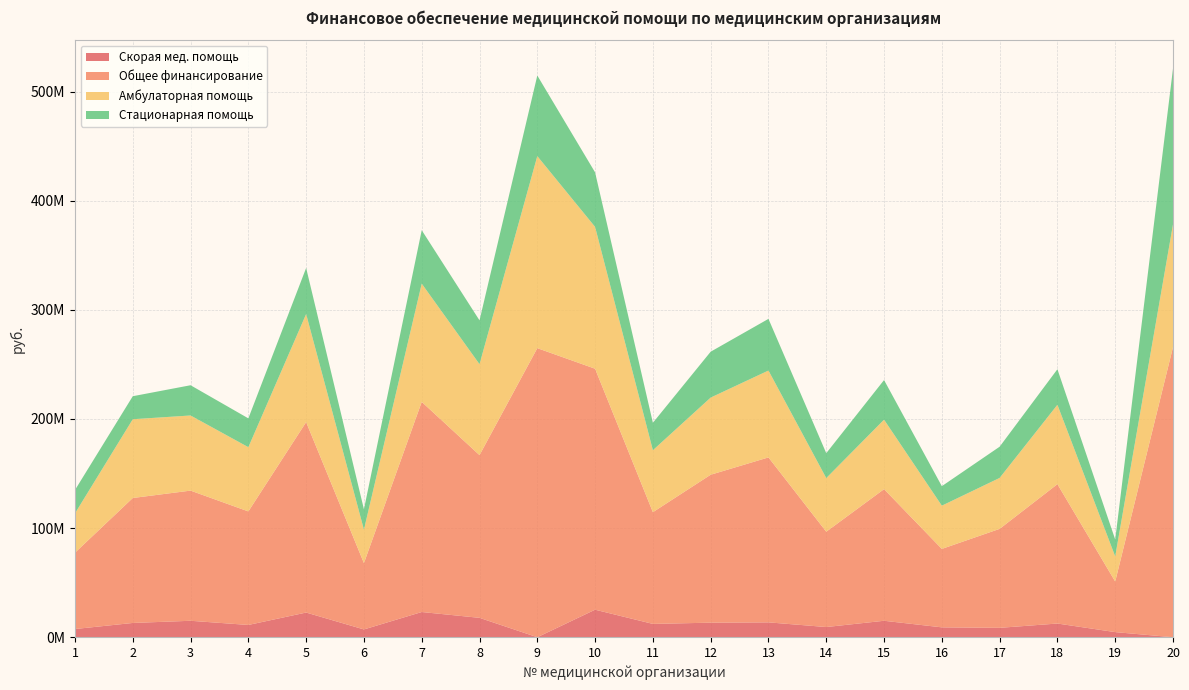

Reading left to right, what are all the values shown in this chart?

Скорая мед. помощь: 1=7514404.8	2=13079858.4	3=15068877.1	4=11242184.4	5=22616325.6	6=7137123.8	7=23103409.7	8=17762824.8	9=0.0	10=25221287.5	11=12205000.1	12=13331641.0	13=13623041.6	14=9334543.7	15=15076575.4	16=9052274.9	17=8604831.6	18=12548420.6	19=4684806.7	20=0.0
Общее финансирование: 1=69929576.7	2=114487774.6	3=119269718.0	4=104025475.7	5=174498789.8	6=60757335.0	7=192555712.5	8=149090296.1	9=264878029.9	10=220800524.8	11=102360849.2	12=135563337.0	13=151139389.5	14=87349944.1	15=120597150.1	16=71875822.2	17=90676596.3	18=127713254.7	19=46342966.0	20=265840197.9
Амбулаторная помощь: 1=36025403.7	2=72177462.9	3=68847961.3	4=58864400.0	5=99014493.0	6=30704318.4	7=108341386.0	8=83333629.4	9=175964760.4	10=129959164.9	11=56777437.7	12=70698776.4	13=79612266.7	14=49140154.1	15=63669815.4	16=39610411.7	17=46682203.8	18=72739582.7	19=23012313.9	20=112469825.1
Стационарная помощь: 1=21414760.1	2=21088673.7	3=27704895.0	4=26412730.1	5=42233114.6	6=18632130.9	7=48949186.3	8=40139680.0	9=73841450.6	10=49953383.8	11=25159910.4	12=42035266.1	13=47337174.4	14=22819253.6	15=36312432.2	16=17873524.3	17=28597397.1	18=32571555.6	19=15517601.8	20=142704990.9